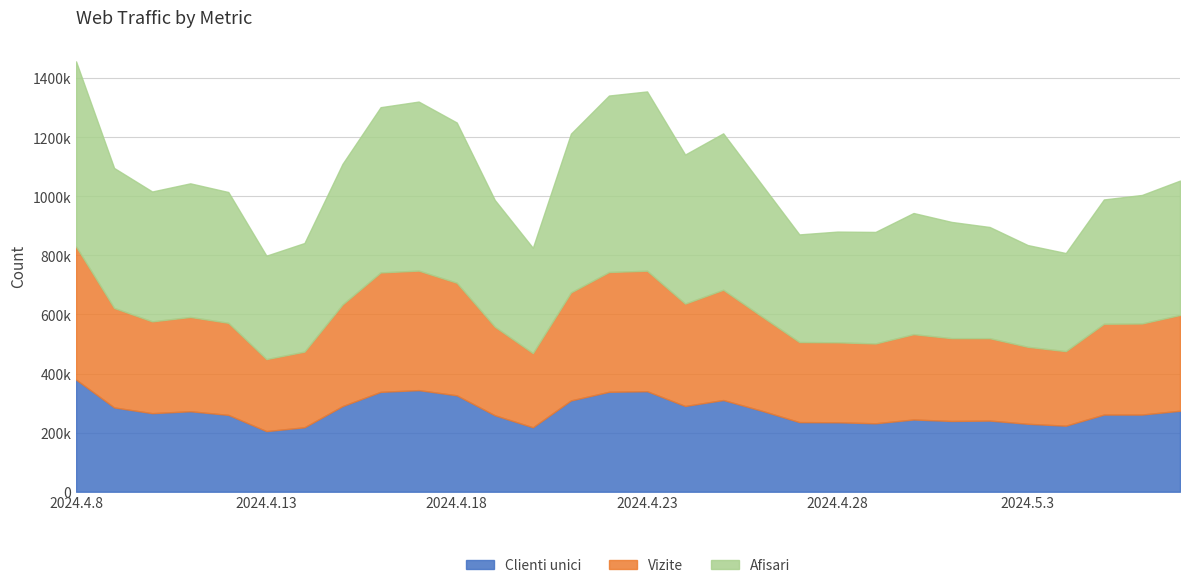

Reading left to right, extract all data points from this chart.

Clienti unici: 2024.4.8=379581	2024.4.9=285359	2024.4.10=265966	2024.4.11=272505	2024.4.12=260126	2024.4.13=205222	2024.4.14=218171	2024.4.15=289834	2024.4.16=338113	2024.4.17=344030	2024.4.18=326396	2024.4.19=258914	2024.4.20=218126	2024.4.21=309088	2024.4.22=338337	2024.4.23=340325	2024.4.24=290268	2024.4.25=310459	2024.4.26=274724	2024.4.27=235691	2024.4.28=235121	2024.4.29=231678	2024.4.30=244534	2024.5.1=239537	2024.5.2=240888	2024.5.3=229999	2024.5.4=223588	2024.5.5=261212	2024.5.6=261251	2024.5.7=274169
Vizite: 2024.4.8=830270	2024.4.9=622231	2024.4.10=576705	2024.4.11=591687	2024.4.12=571852	2024.4.13=449014	2024.4.14=474336	2024.4.15=633988	2024.4.16=742335	2024.4.17=748615	2024.4.18=707536	2024.4.19=558730	2024.4.20=469361	2024.4.21=674724	2024.4.22=743826	2024.4.23=748240	2024.4.24=636823	2024.4.25=683733	2024.4.26=594701	2024.4.27=506714	2024.4.28=505871	2024.4.29=501871	2024.4.30=533392	2024.5.1=519822	2024.5.2=519814	2024.5.3=490618	2024.5.4=475933	2024.5.5=568643	2024.5.6=569535	2024.5.7=598459
Afisari: 2024.4.8=1456820	2024.4.9=1096058	2024.4.10=1016381	2024.4.11=1044026	2024.4.12=1014591	2024.4.13=799123	2024.4.14=842003	2024.4.15=1110125	2024.4.16=1301801	2024.4.17=1320843	2024.4.18=1249977	2024.4.19=987710	2024.4.20=825806	2024.4.21=1212218	2024.4.22=1341267	2024.4.23=1355178	2024.4.24=1141497	2024.4.25=1213221	2024.4.26=1042114	2024.4.27=871133	2024.4.28=880641	2024.4.29=879541	2024.4.30=943566	2024.5.1=913355	2024.5.2=896241	2024.5.3=835063	2024.5.4=808060	2024.5.5=989451	2024.5.6=1004641	2024.5.7=1053304